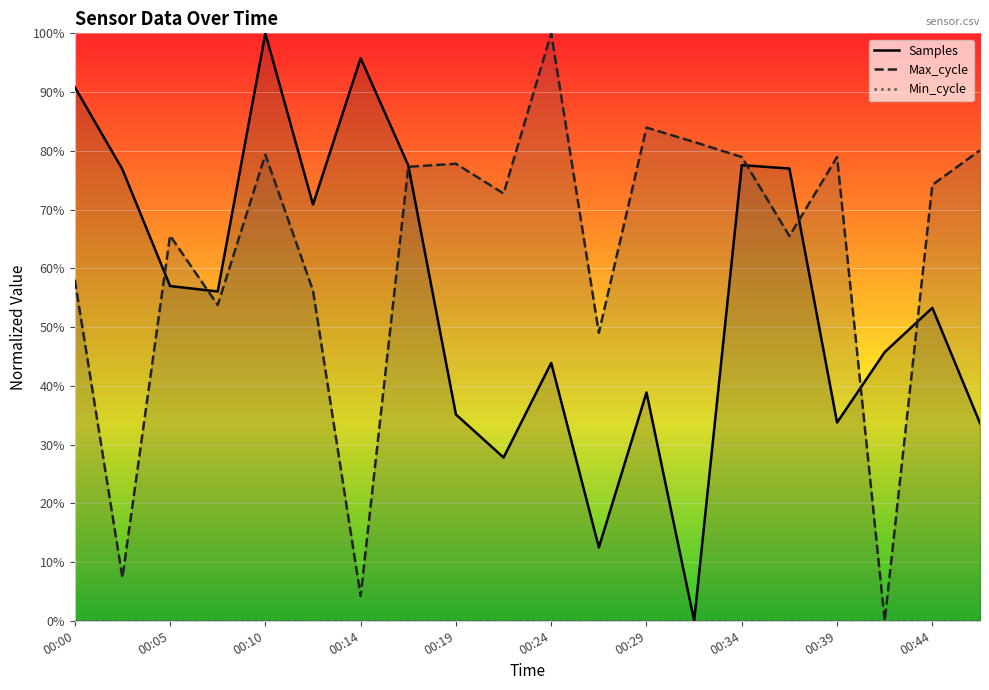

What is the value of the Samples point at the 1st from the left?

90.8